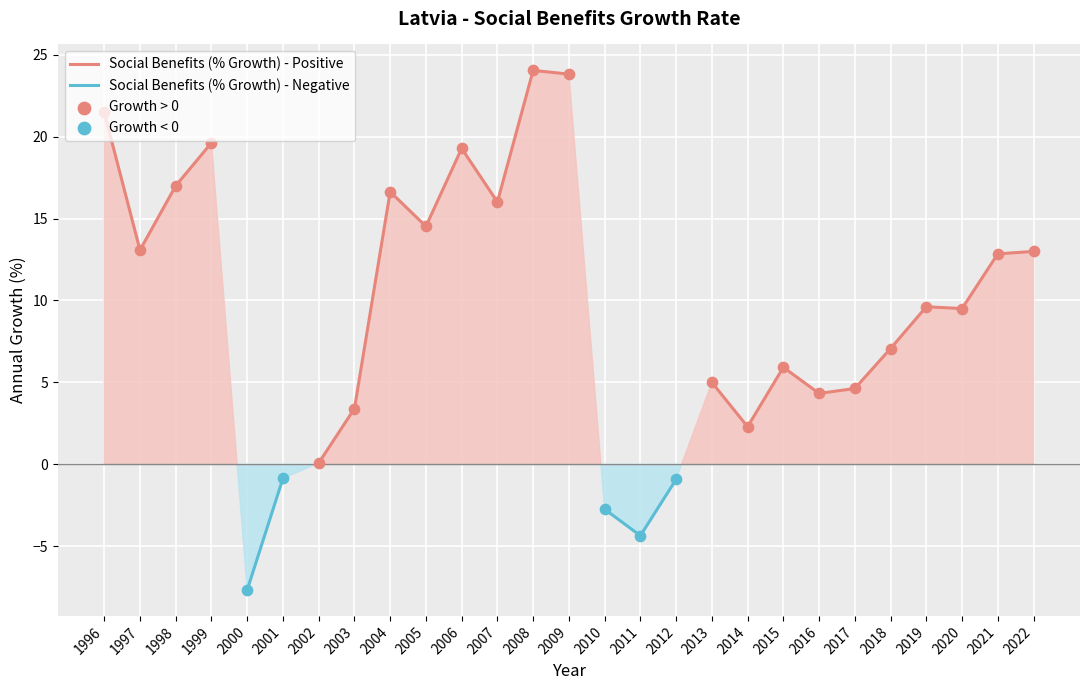

Which has a higher value, 2005 or 2009?

2009